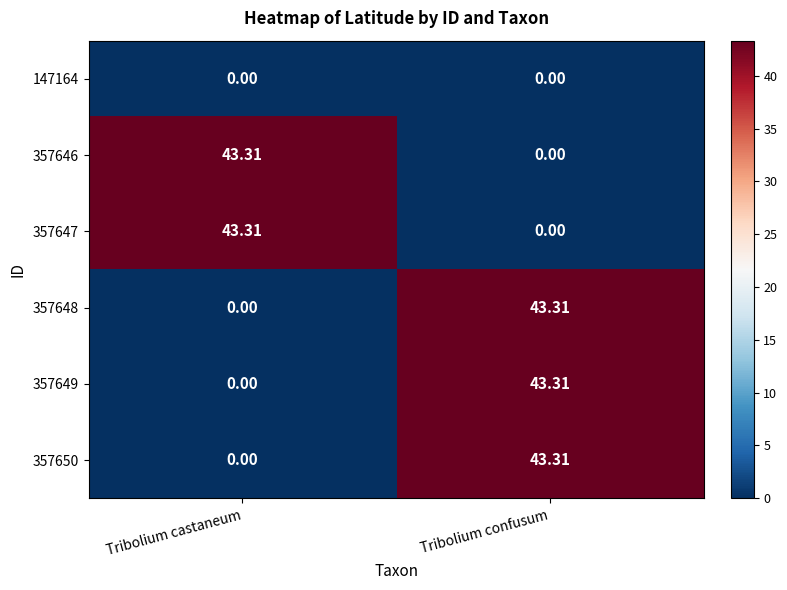

Which category has the lowest value in the 357647 series?

Tribolium confusum